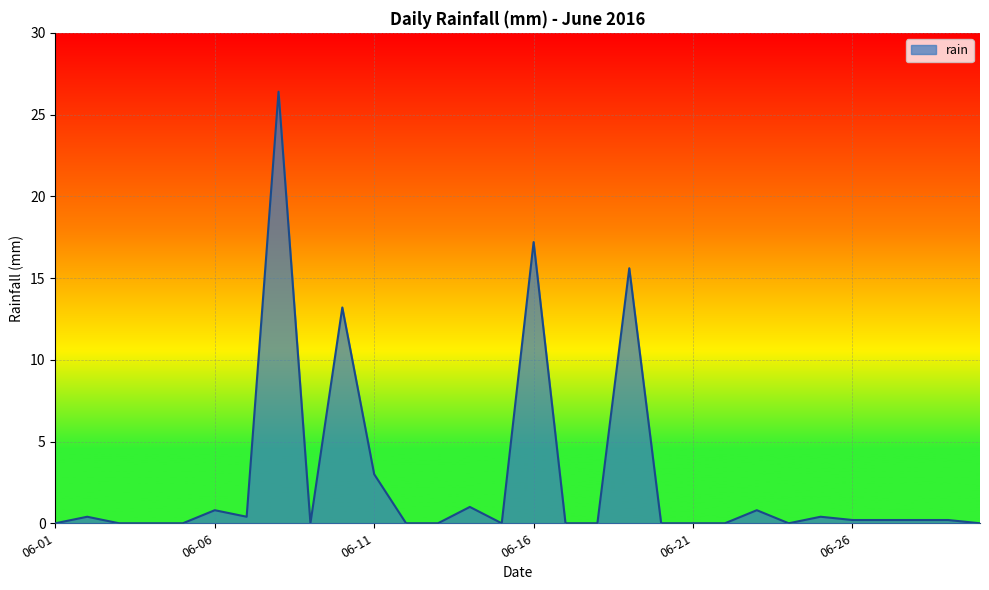

What is the difference between the maximum and minimum values?

26.4